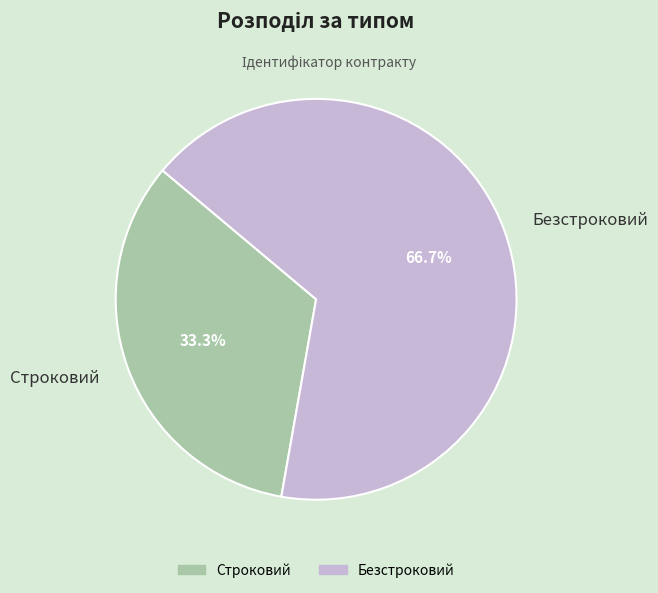

True or false: Безстроковий accounts for 61% of the total.

False